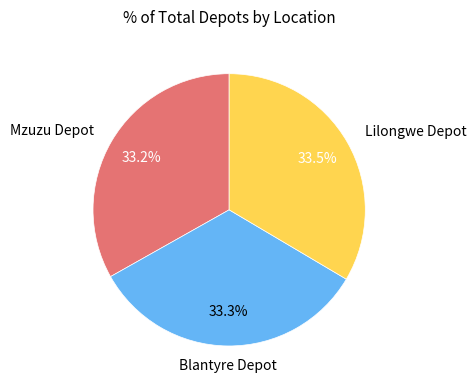

Is there a majority slice in this chart?

No